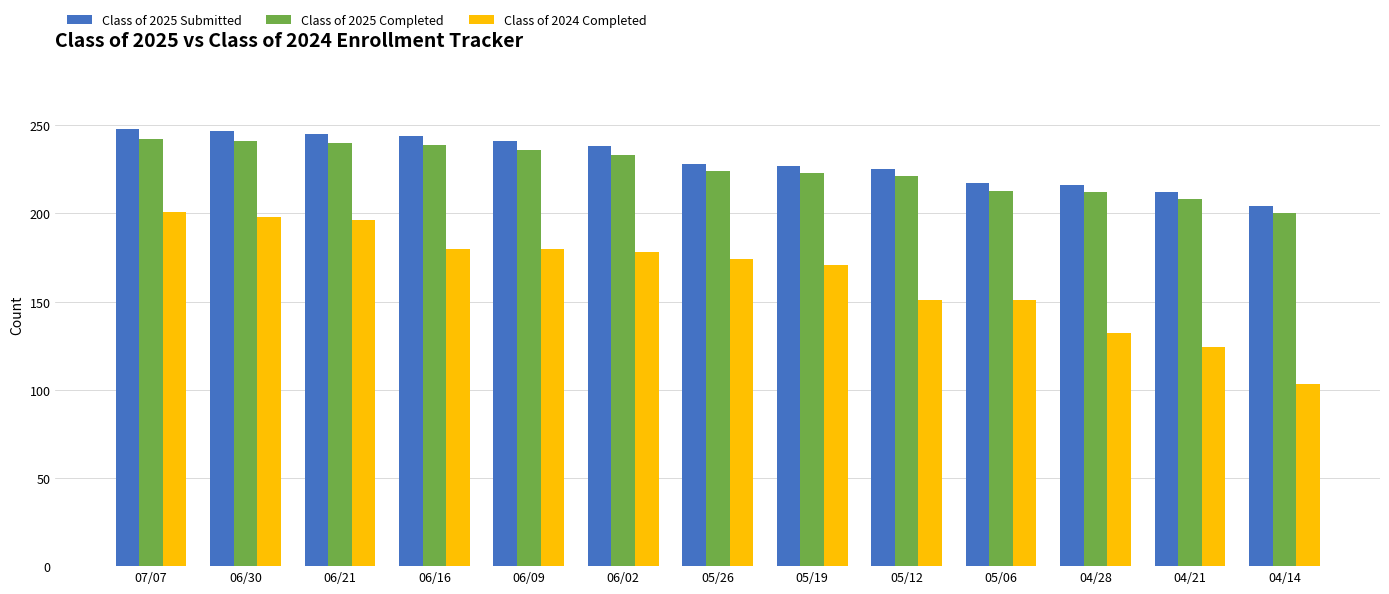

What is the difference between the maximum and minimum values in the Class of 2025 Completed series?

42